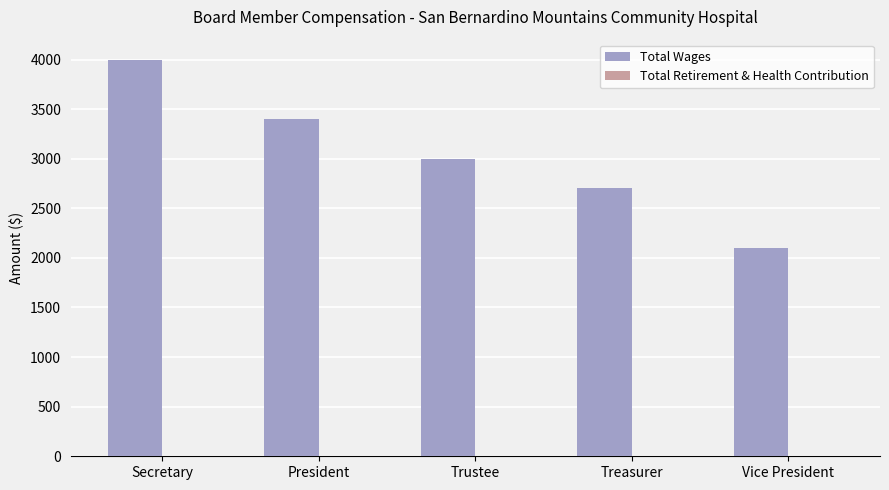

What is the label of the 2nd bar from the left?

President